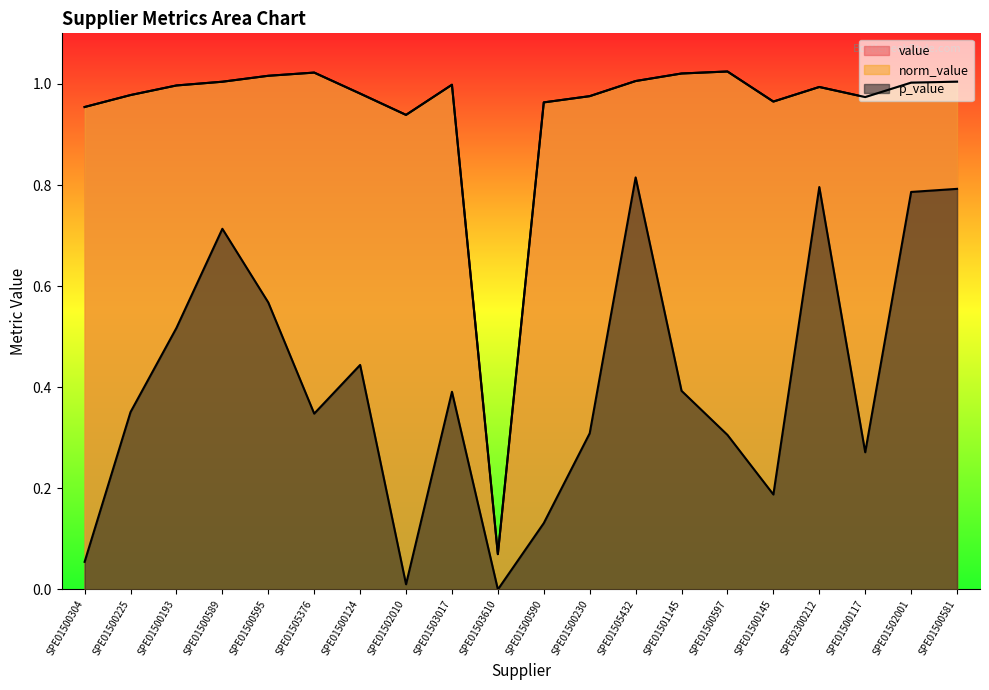

How many distinct data groups are displayed?

3